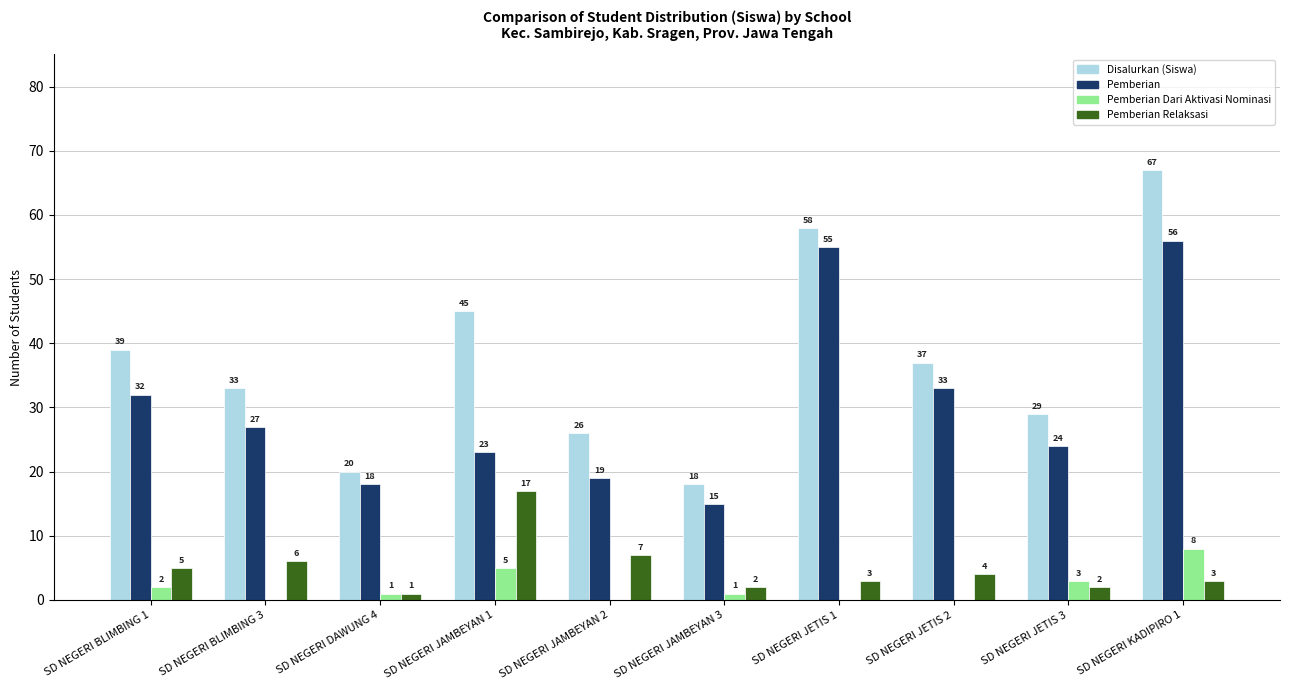

What is the total value across all series at SD NEGERI KADIPIRO 1?

134